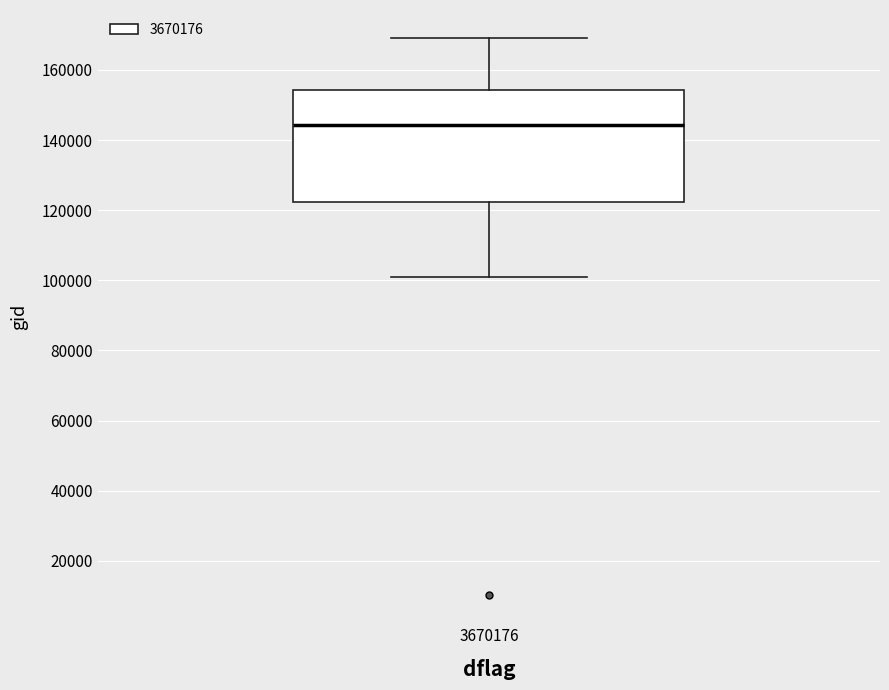

Read this box plot against the y-axis: the position of the median line, the range covered by the box, and the ends of both whiskers. The values are not printed on the chart, so give them approximately, as read against the axis.

median 144000, box 122000 to 154000, whiskers 100000 to 170000